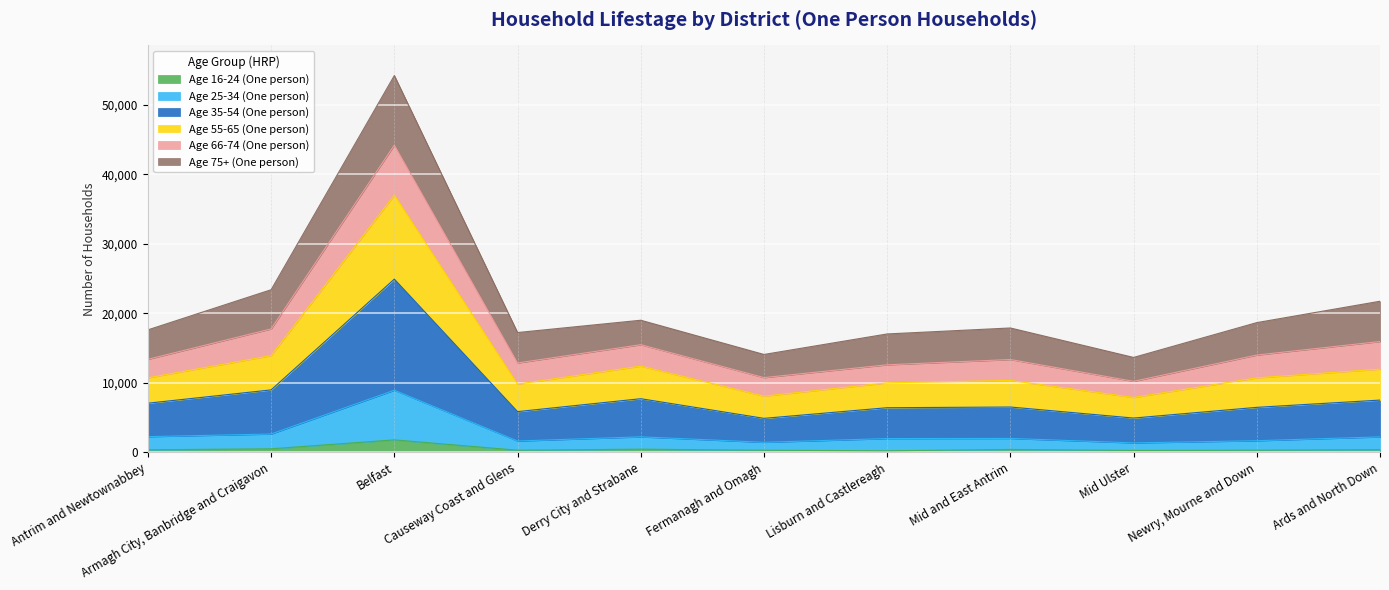

Where is the first local maximum for Age 66-74 (One person)?

Belfast